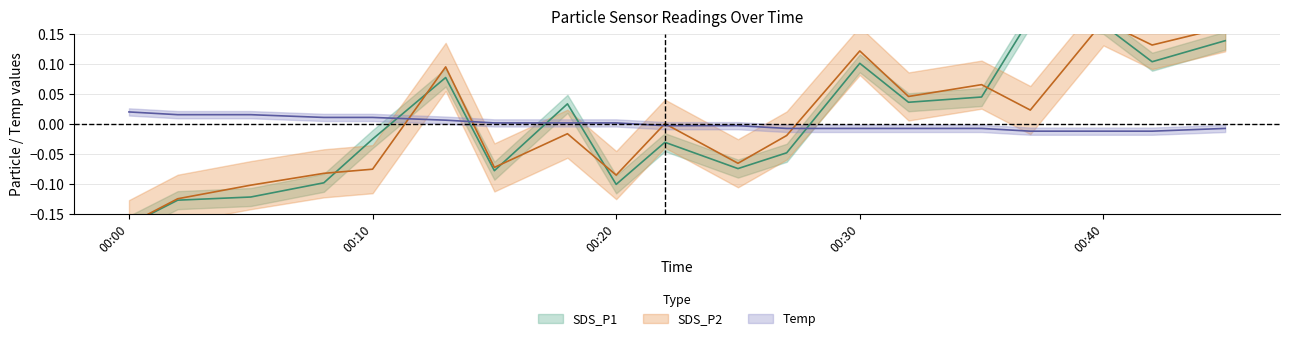

The value of SDS_P1 at 15 is 0.3. True or false?

False